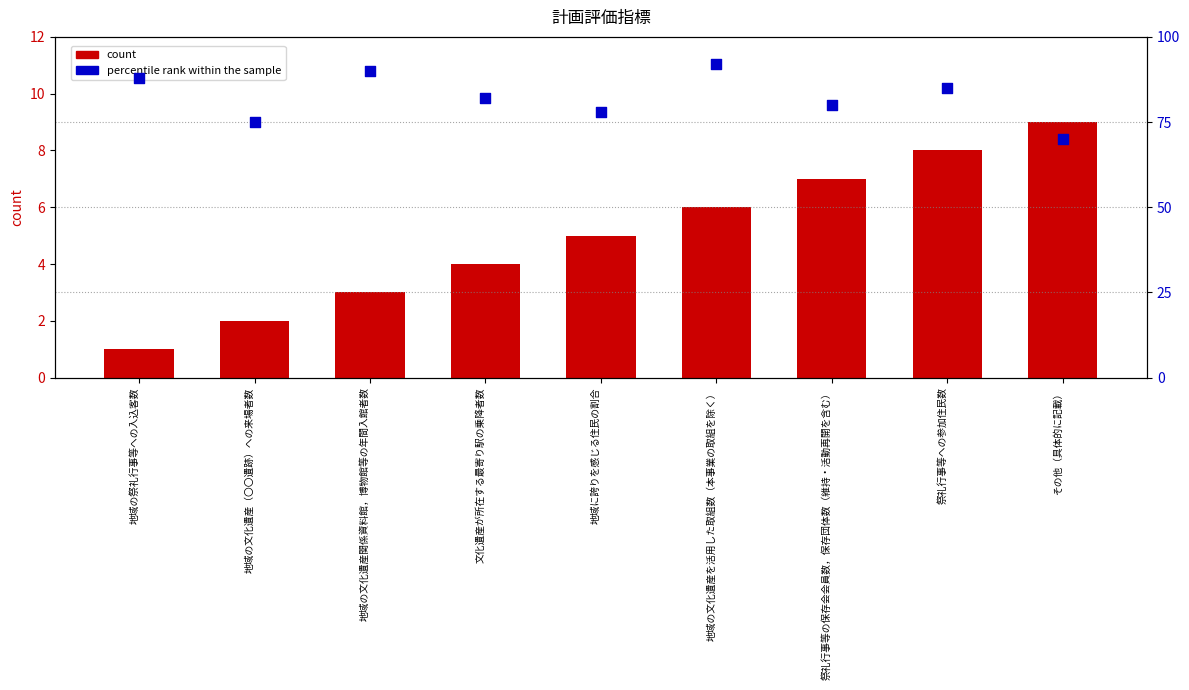

At how many categories does at least one series exceed 67?

9